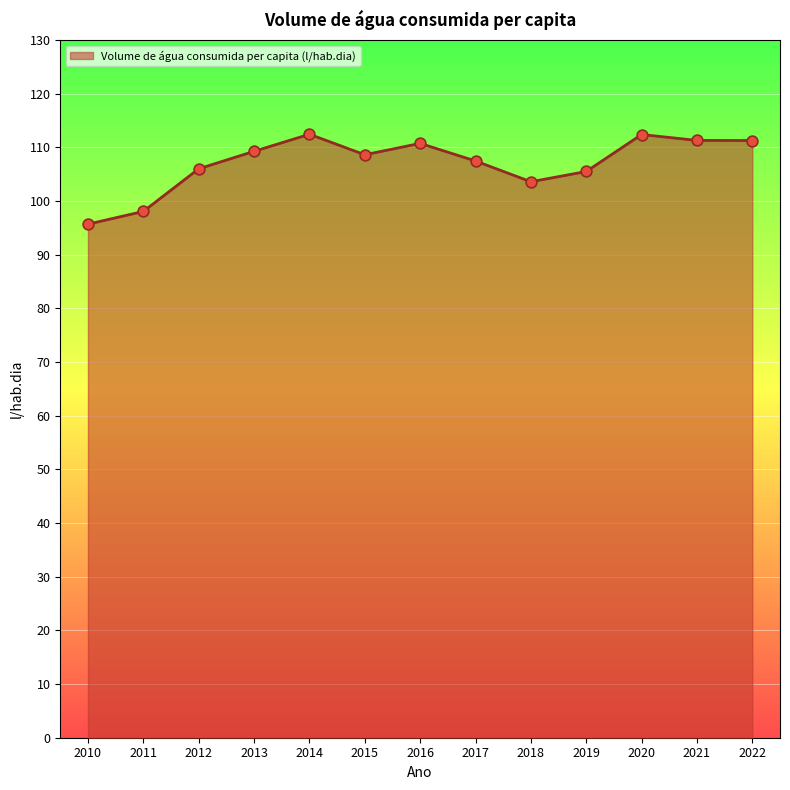

What is the ratio of the value at 2018 to the value at 2015?

1.0